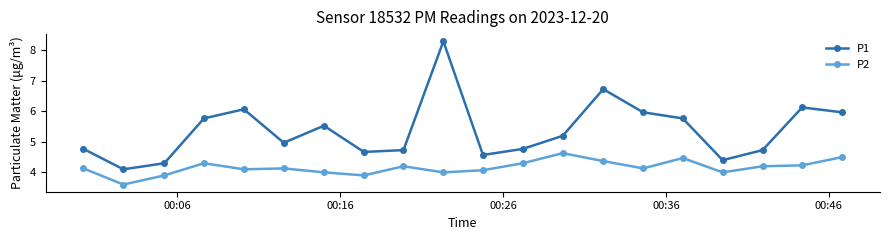

True or false: P2 and P1 cross at least once.

False